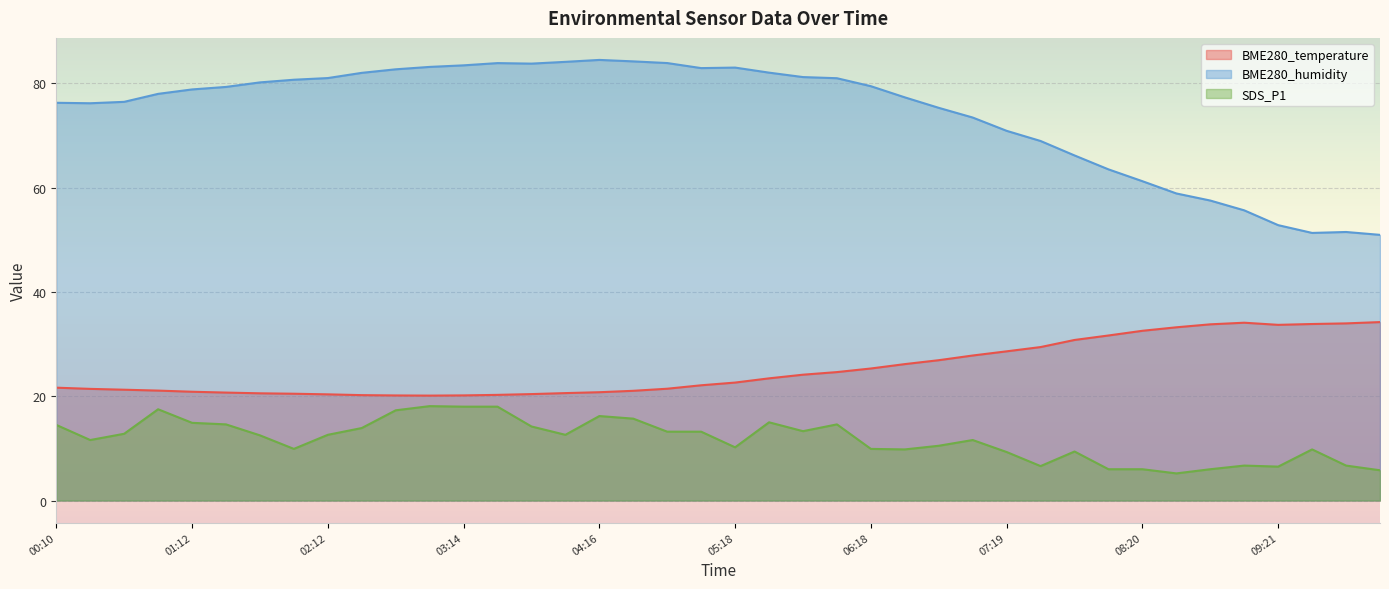

Rank the series by their maximum value, from highest to lowest.

BME280_humidity, BME280_temperature, SDS_P1